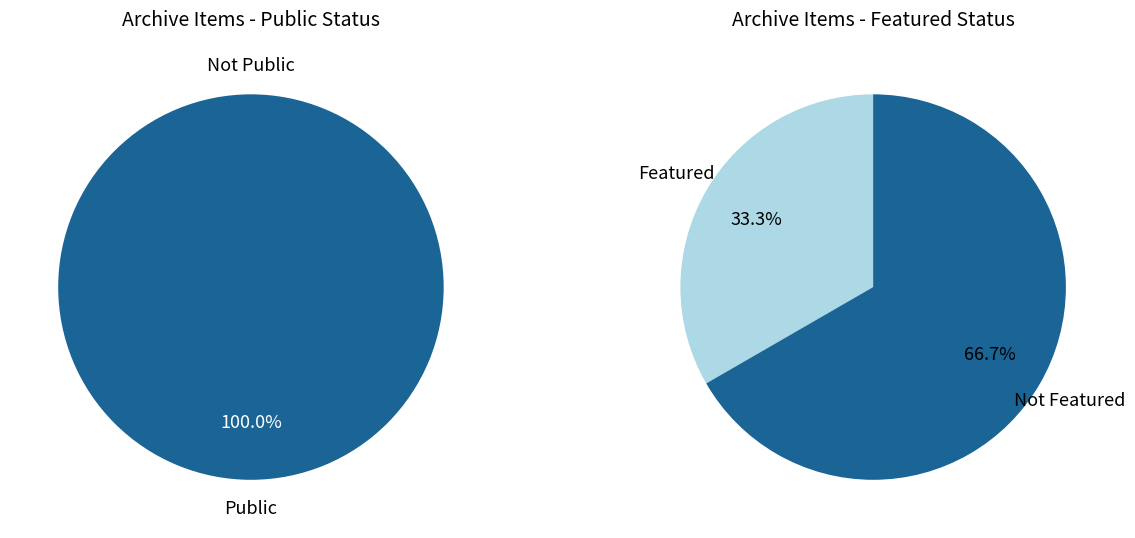

Is 1021 the majority of the pie?

No